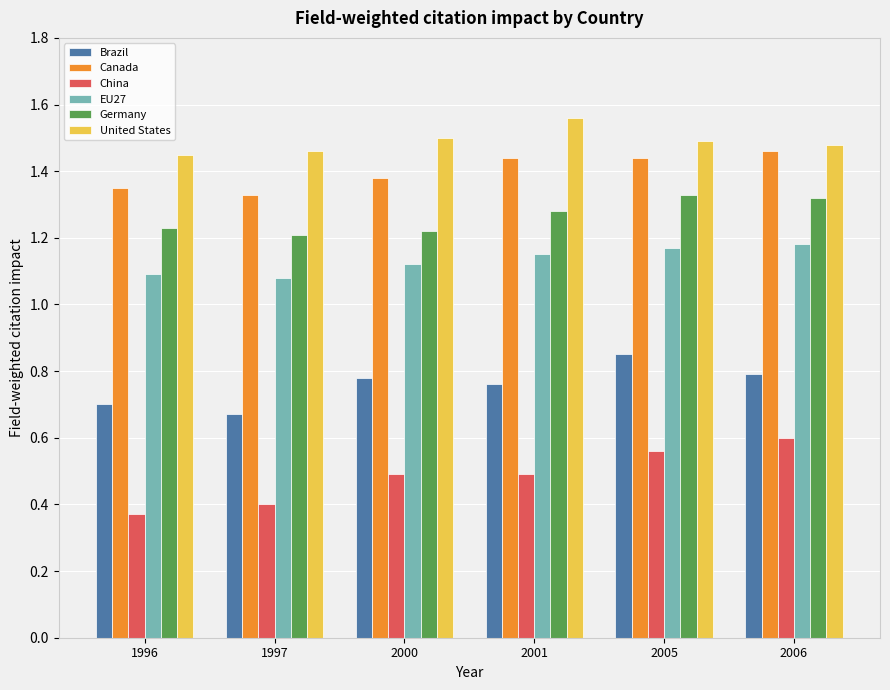

The Brazil series shows 0.8 at 2000. True or false?

True